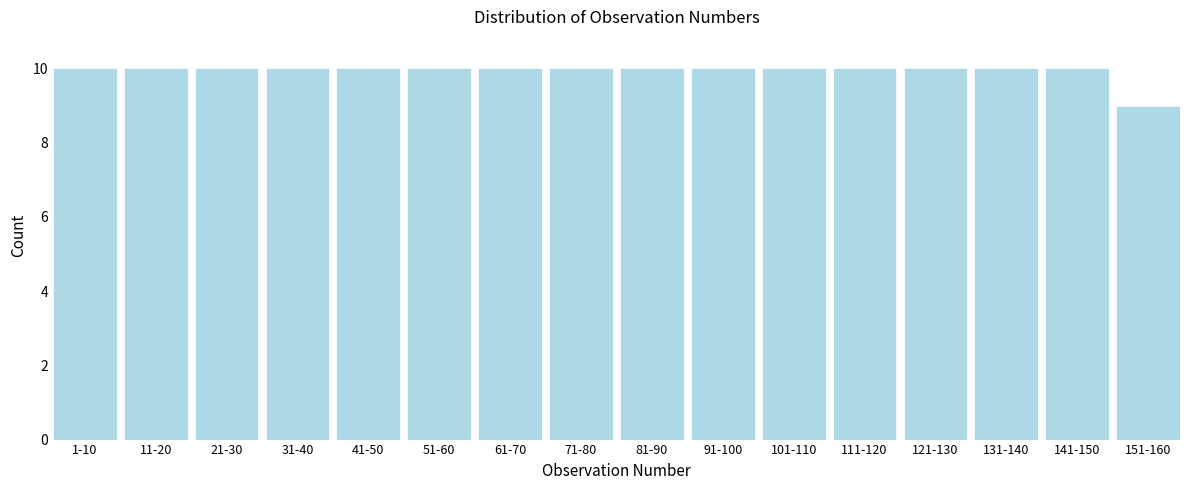

Reading right to left, extract all data points from this chart.

151-160=9	141-150=10	131-140=10	121-130=10	111-120=10	101-110=10	91-100=10	81-90=10	71-80=10	61-70=10	51-60=10	41-50=10	31-40=10	21-30=10	11-20=10	1-10=10